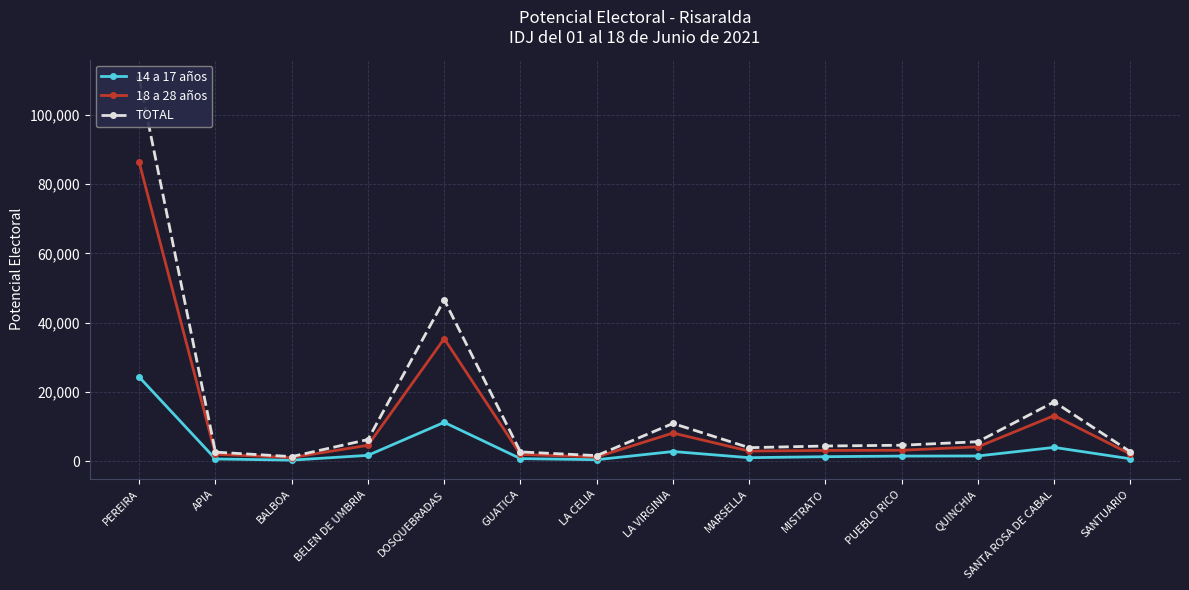

Reading right to left, extract all data points from this chart.

14 a 17 años: SANTUARIO=658	SANTA ROSA DE CABAL=3960	QUINCHIA=1483	PUEBLO RICO=1448	MISTRATO=1271	MARSELLA=986	LA VIRGINIA=2766	LA CELIA=399	GUATICA=717	DOSQUEBRADAS=11195	BELEN DE UMBRIA=1662	BALBOA=273	APIA=615	PEREIRA=24283
18 a 28 años: SANTUARIO=2023	SANTA ROSA DE CABAL=13145	QUINCHIA=4122	PUEBLO RICO=3133	MISTRATO=3086	MARSELLA=2893	LA VIRGINIA=8110	LA CELIA=1183	GUATICA=1934	DOSQUEBRADAS=35387	BELEN DE UMBRIA=4563	BALBOA=1024	APIA=1976	PEREIRA=86320
TOTAL: SANTUARIO=2681	SANTA ROSA DE CABAL=17105	QUINCHIA=5605	PUEBLO RICO=4581	MISTRATO=4357	MARSELLA=3879	LA VIRGINIA=10876	LA CELIA=1582	GUATICA=2651	DOSQUEBRADAS=46582	BELEN DE UMBRIA=6225	BALBOA=1297	APIA=2591	PEREIRA=110603